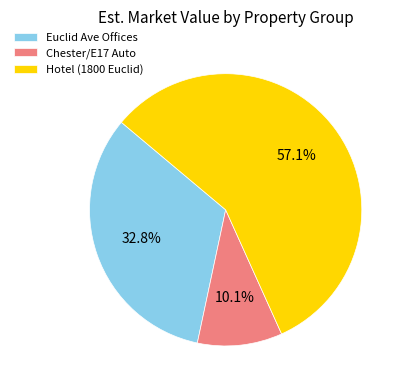

Which has a higher value, Hotel (1800 Euclid) or Euclid Ave Offices?

Hotel (1800 Euclid)